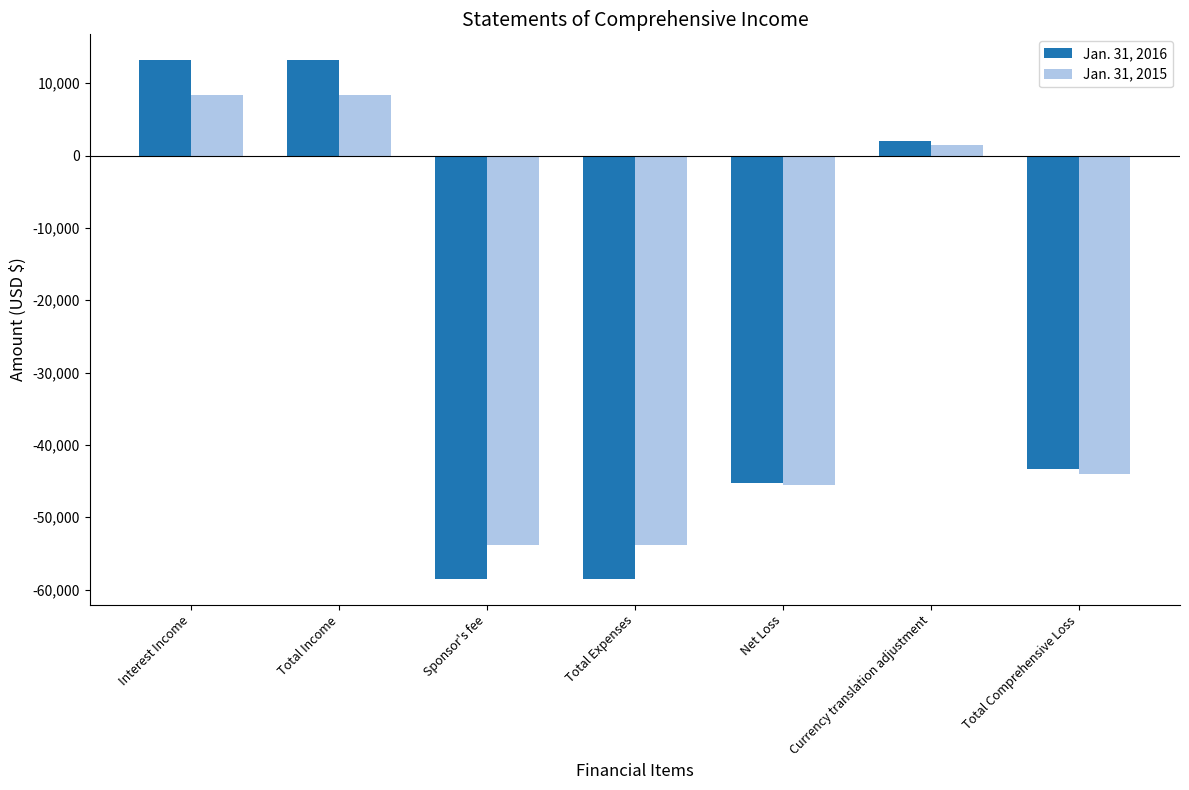

What is the label of the 7th bar from the right?

Interest Income